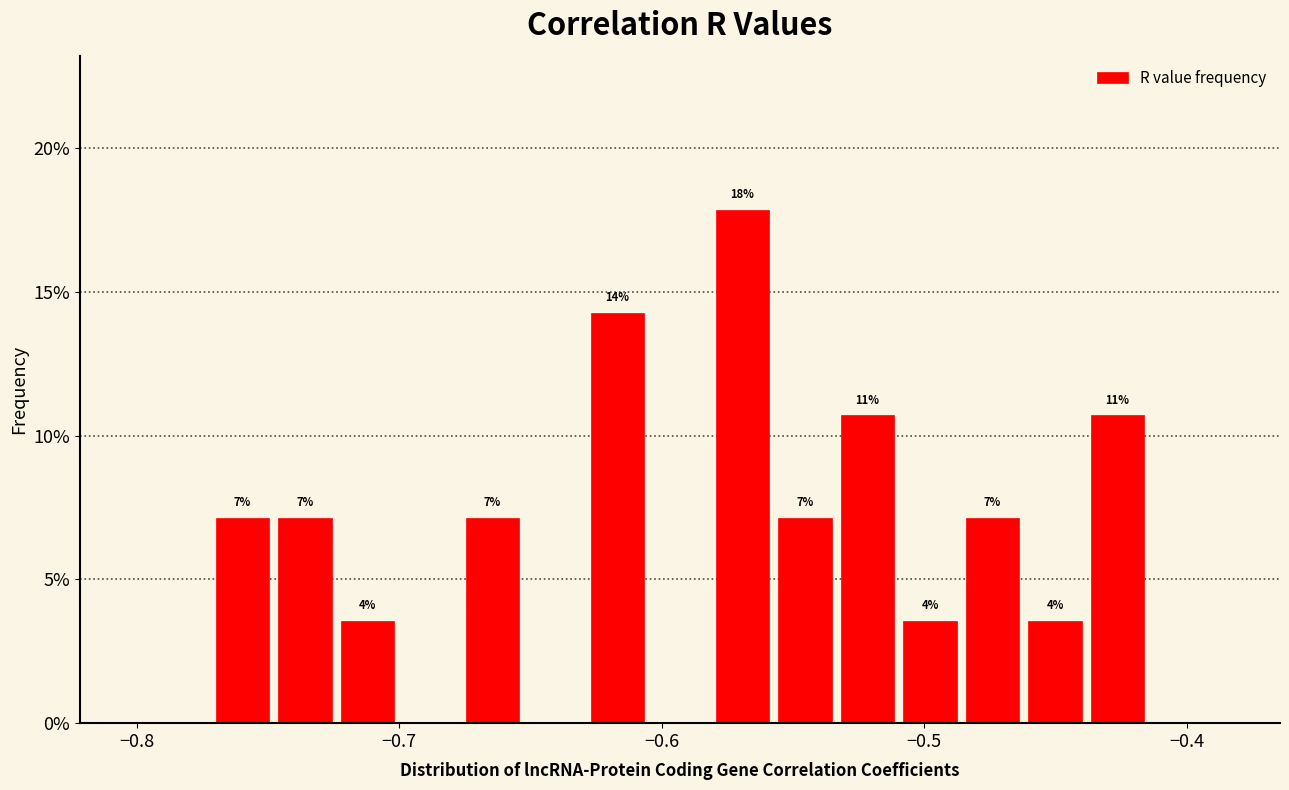

Around what value on the x-axis is the tallest bar? Give the approximate position of its centre, as read against the axis.

-0.57